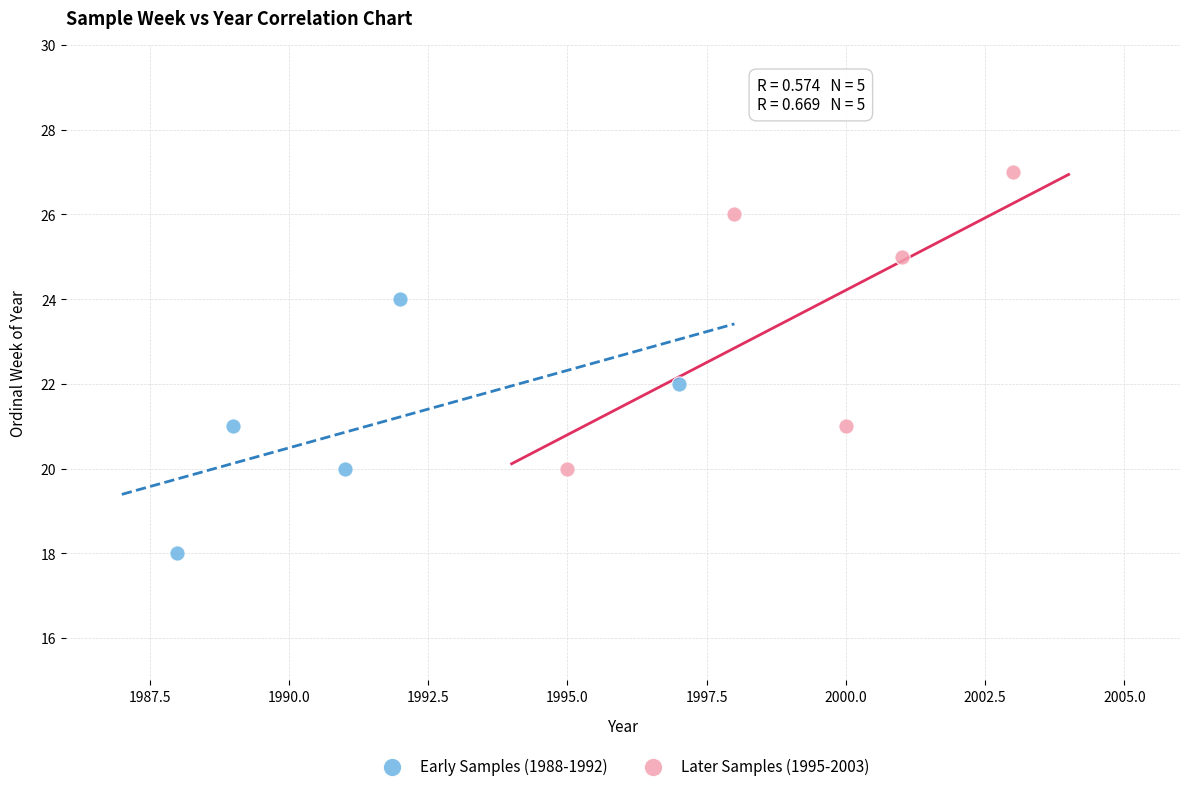

Which series contains the lowest Y value?

Early Samples (1988-1992)